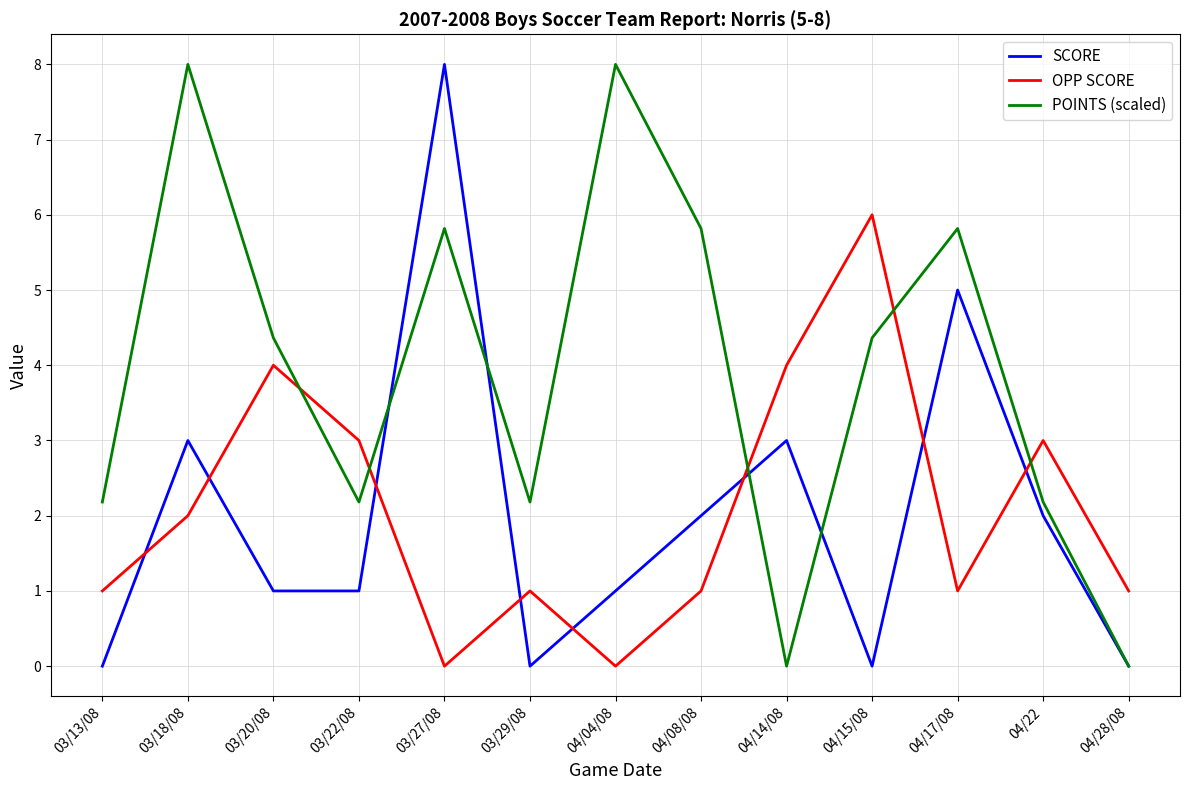

What position from the left is 03/29/08?

6